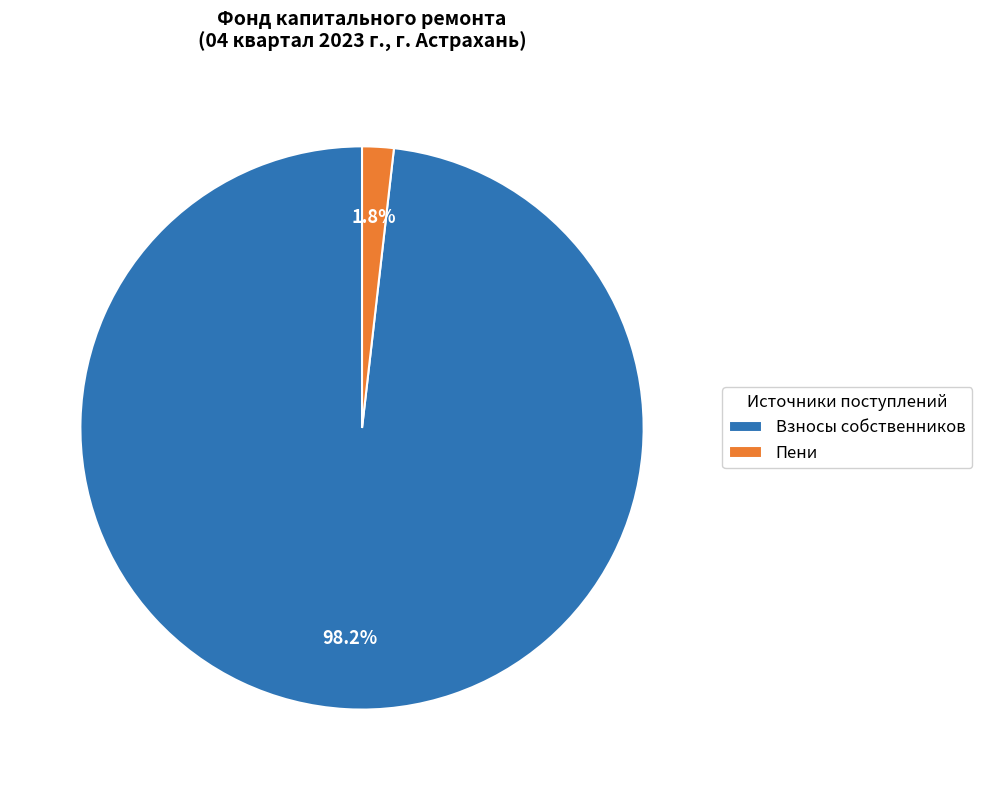

How many slices are in this pie chart?

2